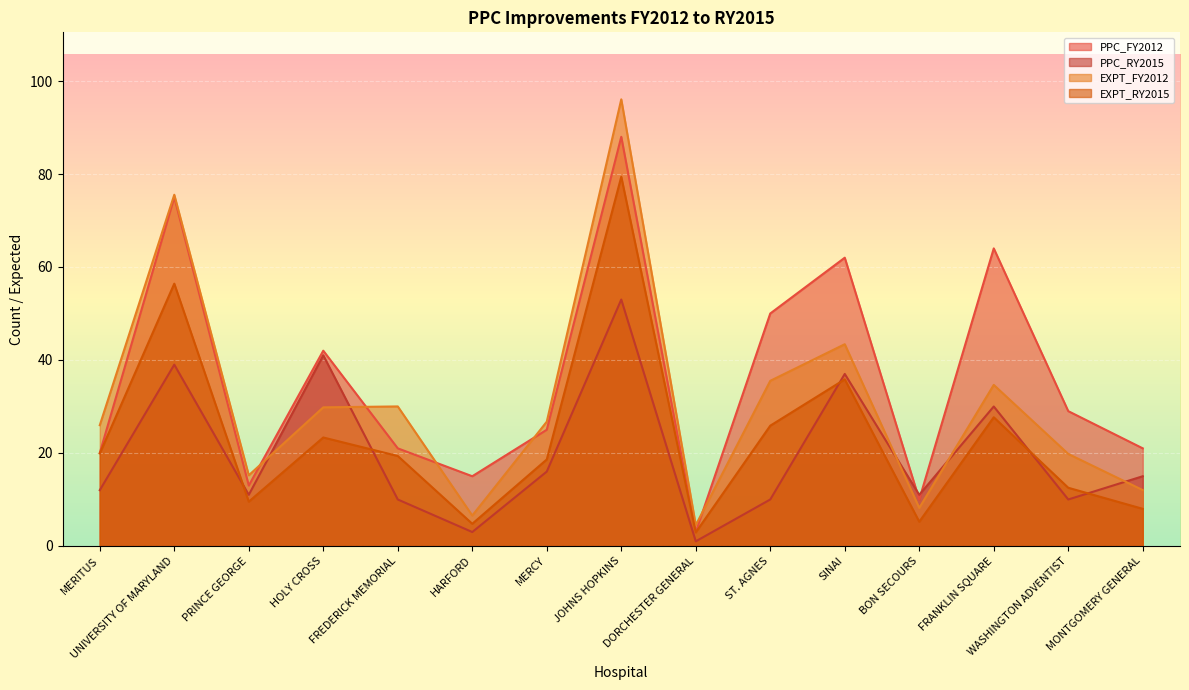

Rank the series at MERCY from lowest to highest value.

PPC_RY2015, EXPT_RY2015, PPC_FY2012, EXPT_FY2012